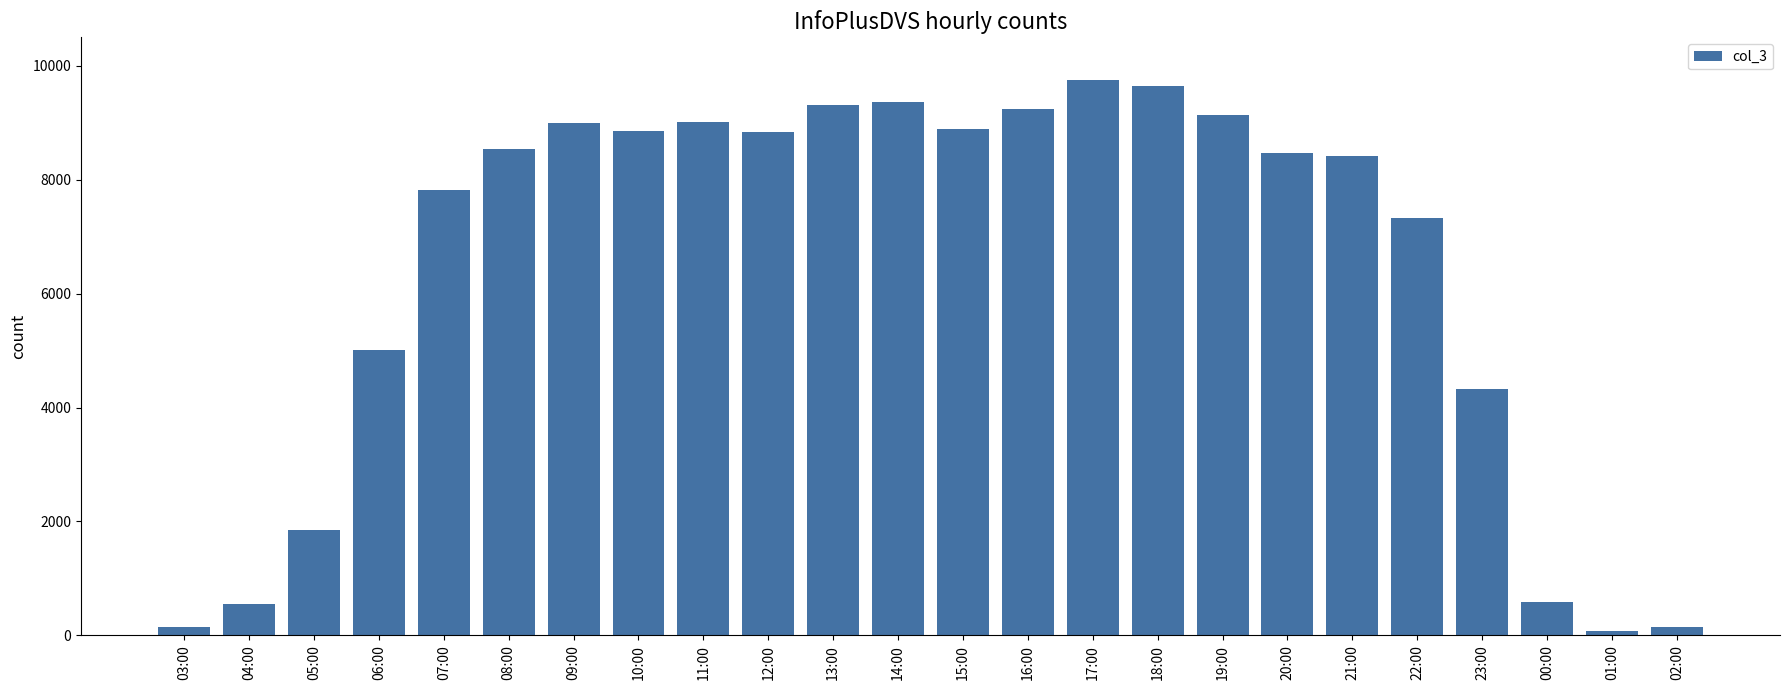

What is the maximum value shown in the chart?

9756